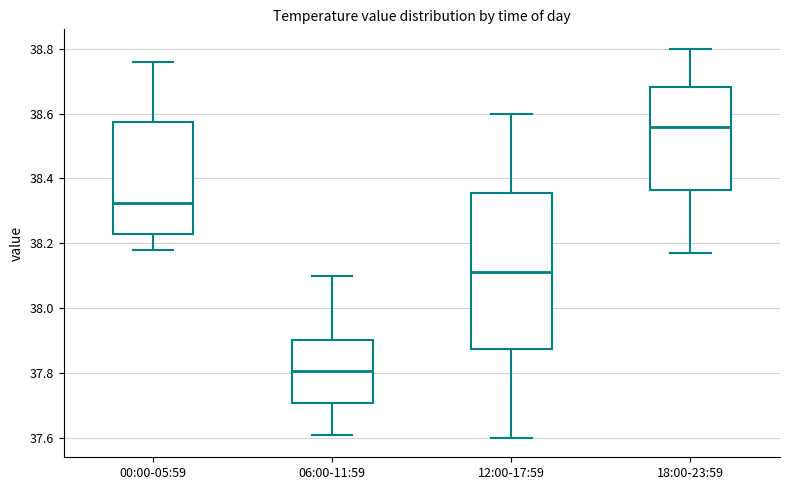

Which box has the highest median line?

18:00-23:59